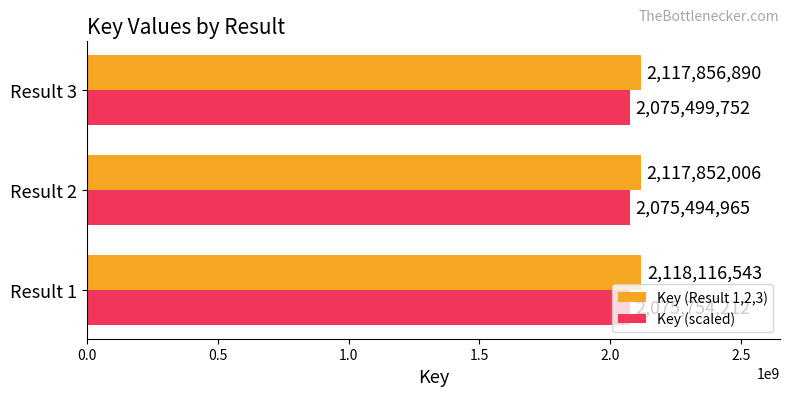

Is it true that Key (Result 1,2,3) equals 3207079008.3 at Result 3?

False